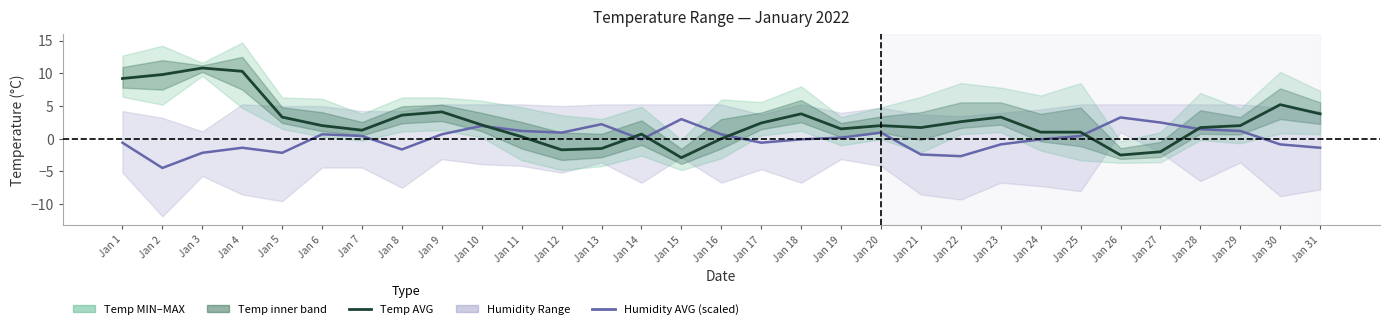

Where is the first local minimum for Humidity AVG (scaled)?

Jan 2